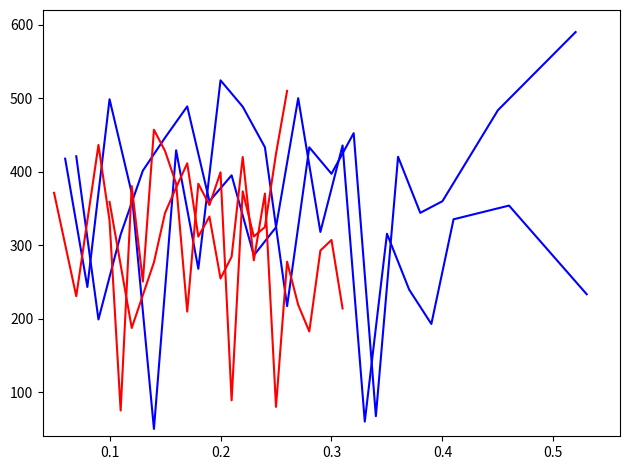

True or false: blue_series_1 has more than 2 interior local peaks.

True